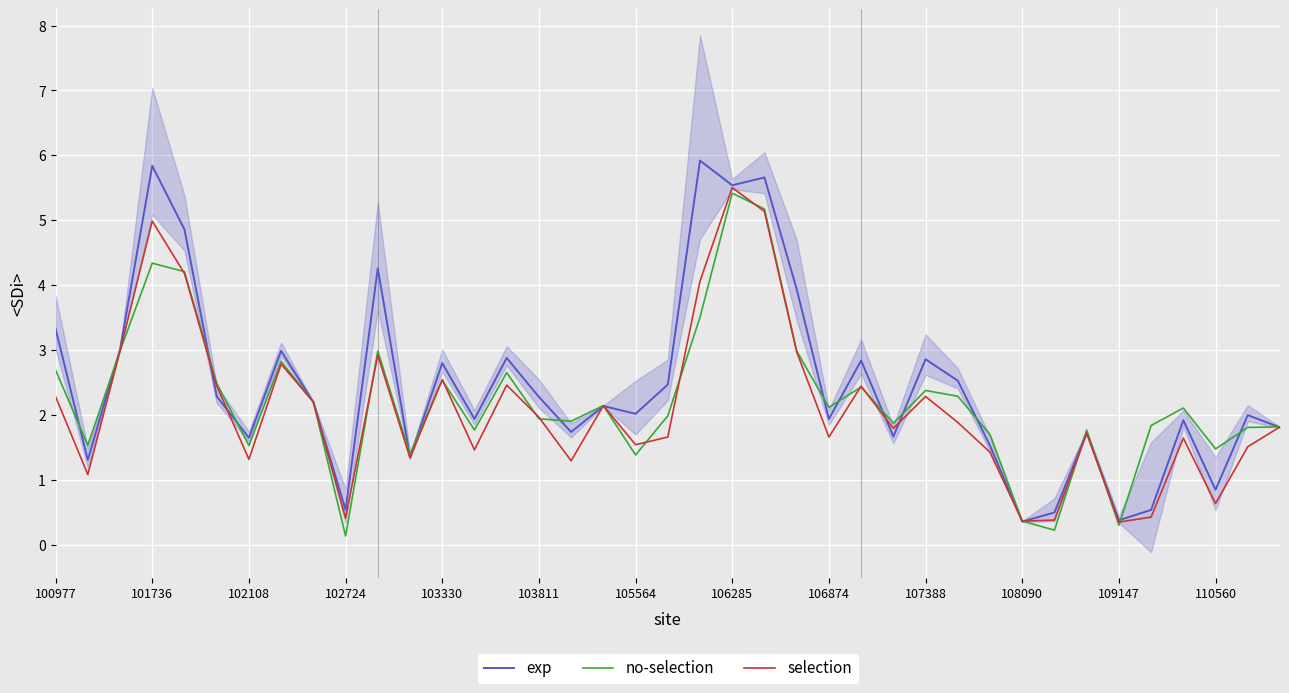

What is the sum of the exp values at 102108 and 105564?

3.7